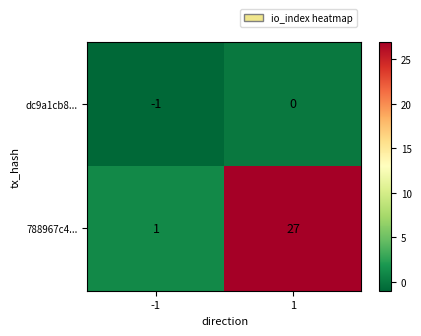

Reading left to right, transcribe all the data shown in this chart.

dc9a1cb8...: -1=-1	1=0
788967c4...: -1=1	1=27